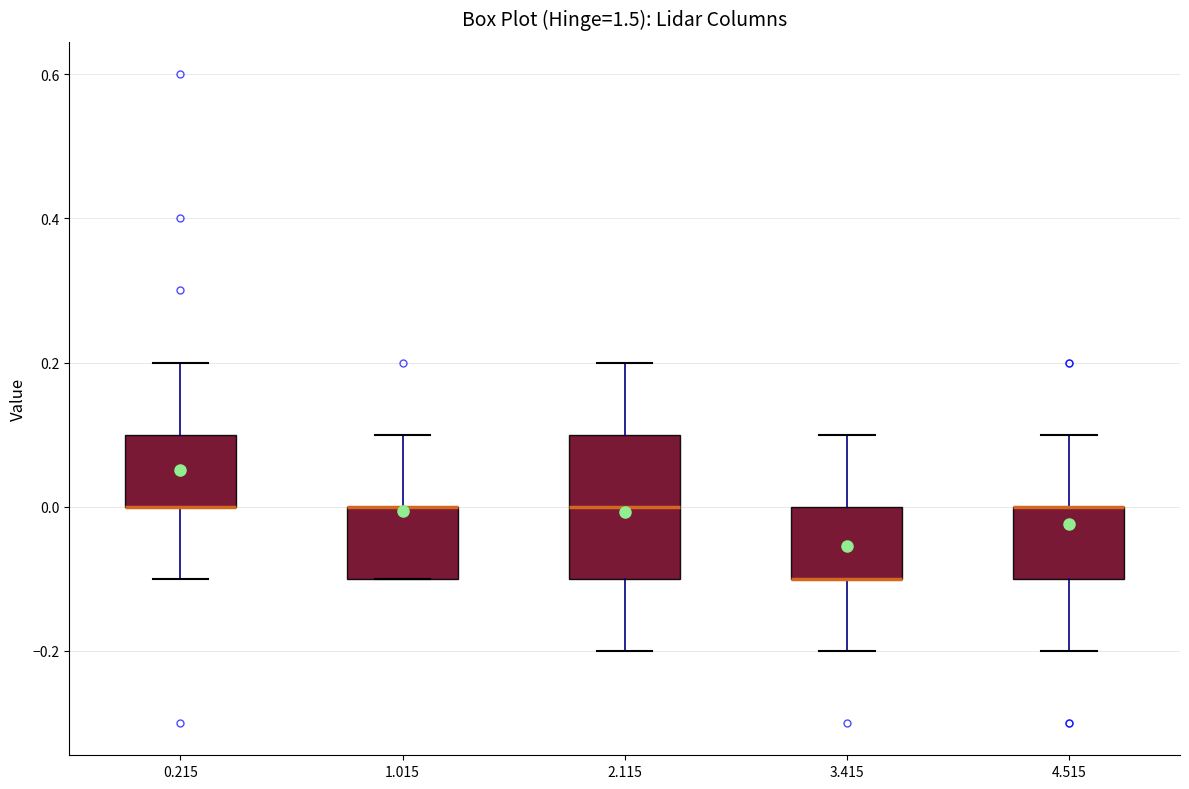

Reading left to right, transcribe this box plot: for each box, give where its median line is, the range the box spans, and where its two whiskers end, as read against the y-axis. The values are not printed on the chart, so give them approximately, as read against the axis.

0.215: median 0.0 (drawn on the box's lower edge), box 0.0 to 0.1, whiskers -0.1 to 0.2
1.015: median 0.0 (drawn on the box's upper edge), box -0.1 to 0.0, whiskers -0.1 to 0.1
2.115: median 0.0, box -0.1 to 0.1, whiskers -0.2 to 0.2
3.415: median -0.1 (drawn on the box's lower edge), box -0.1 to 0.0, whiskers -0.2 to 0.1
4.515: median 0.0 (drawn on the box's upper edge), box -0.1 to 0.0, whiskers -0.2 to 0.1